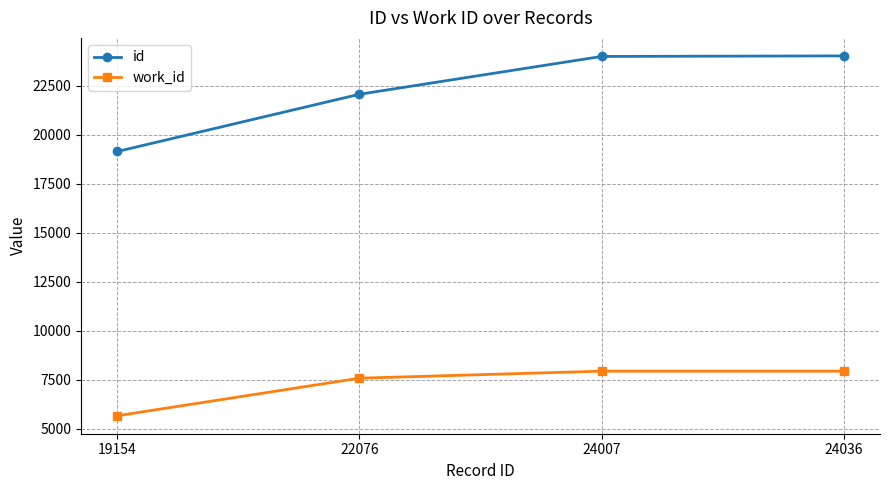

What is the maximum value for work_id?

7934